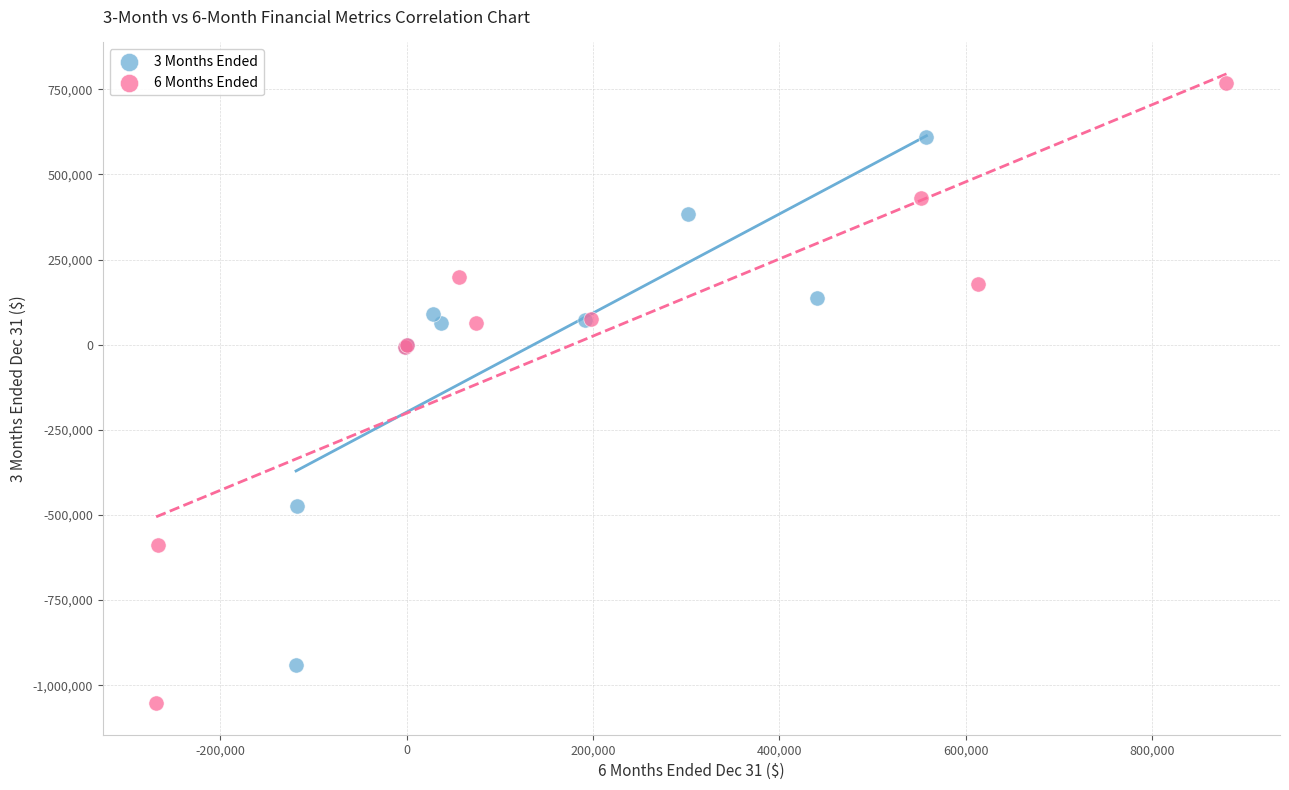

Which series has the largest Y range (max minus min)?

6 Months Ended